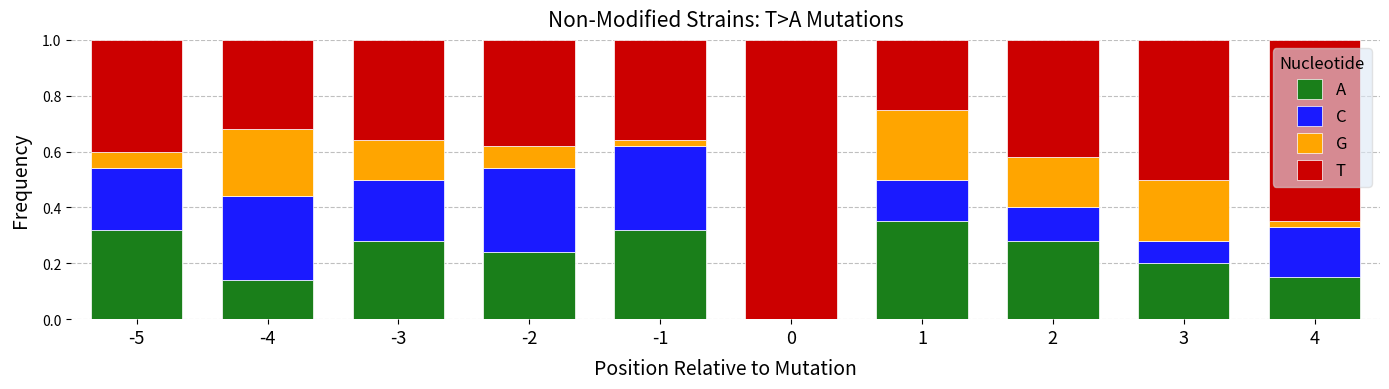

What is the sum of all A values?

2.3